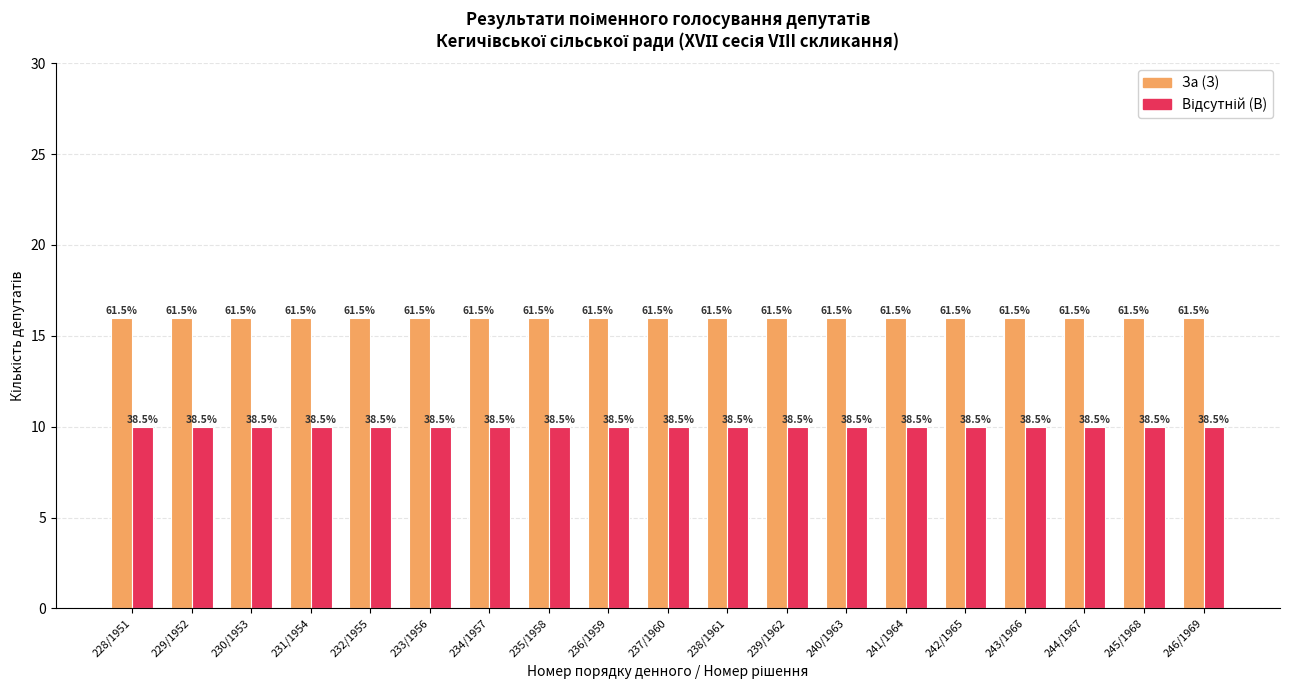

How many bars are there in total?

38